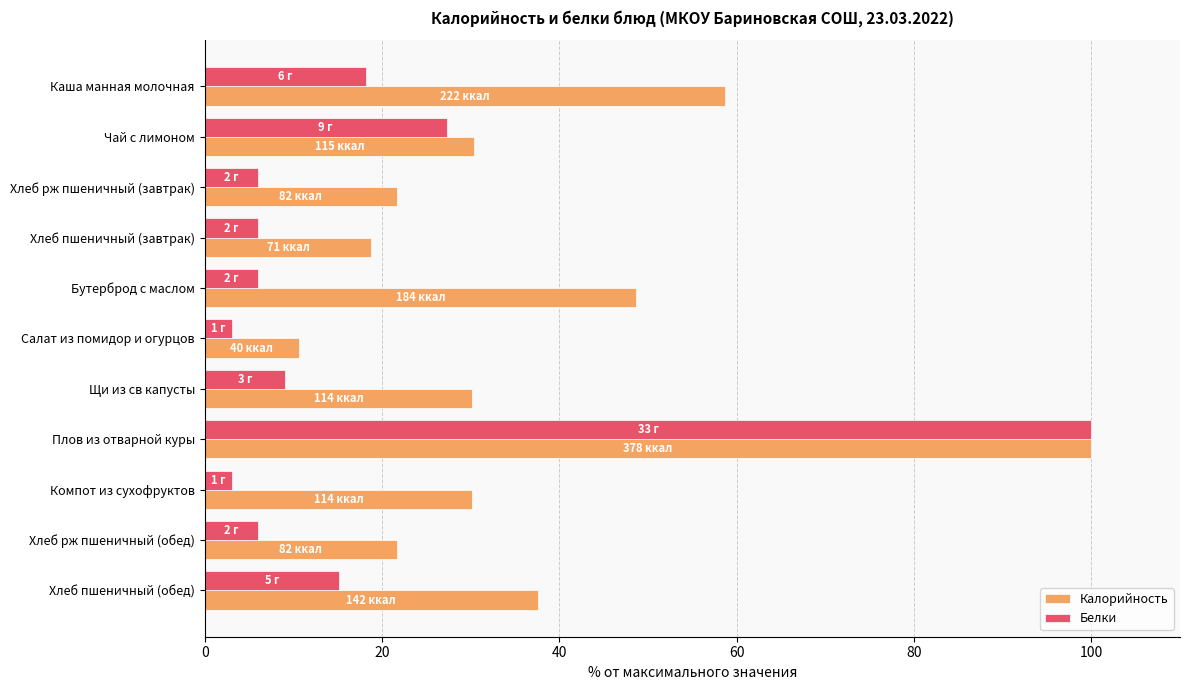

Is the value of Калорийность at Хлеб пшеничный (обед) greater than the value of Белки at Щи из св капусты?

Yes